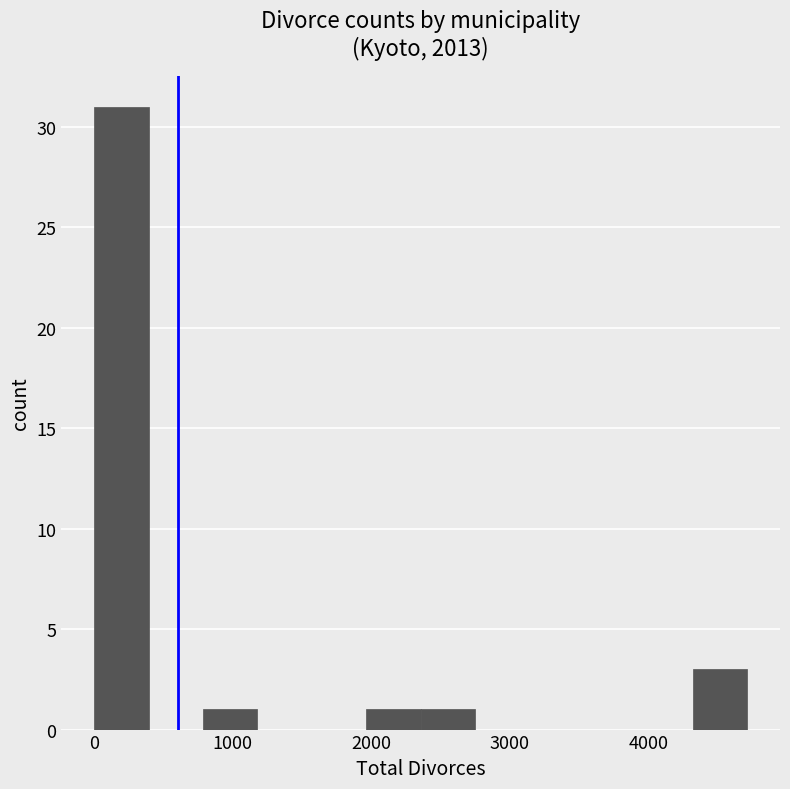

Around what value on the x-axis is the tallest bar? Give the approximate position of its centre, as read against the axis.

200